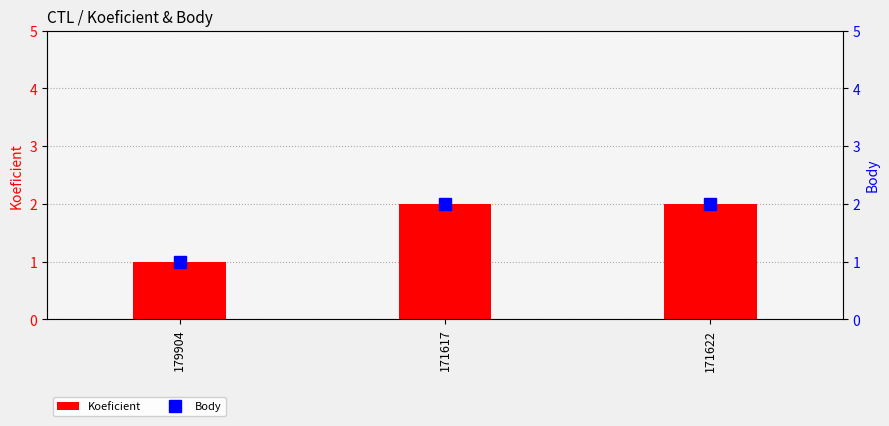

What is the label of the 3rd bar from the left?

171622